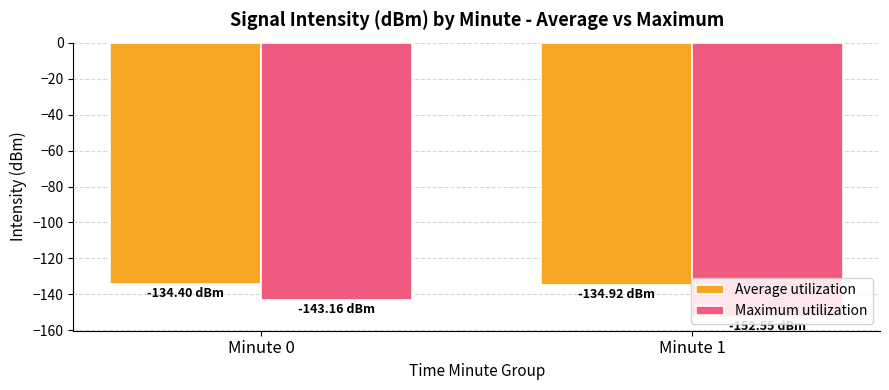

What is the difference between the highest and lowest values at Minute 1?

17.6